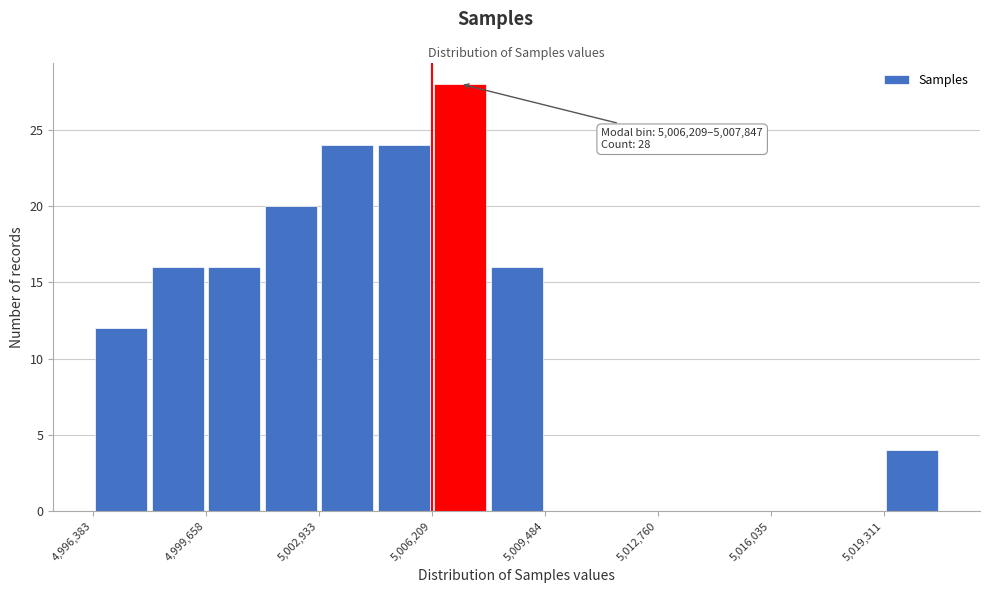

Around what value on the x-axis is the tallest bar? Give the approximate position of its centre, as read against the axis.

5007000